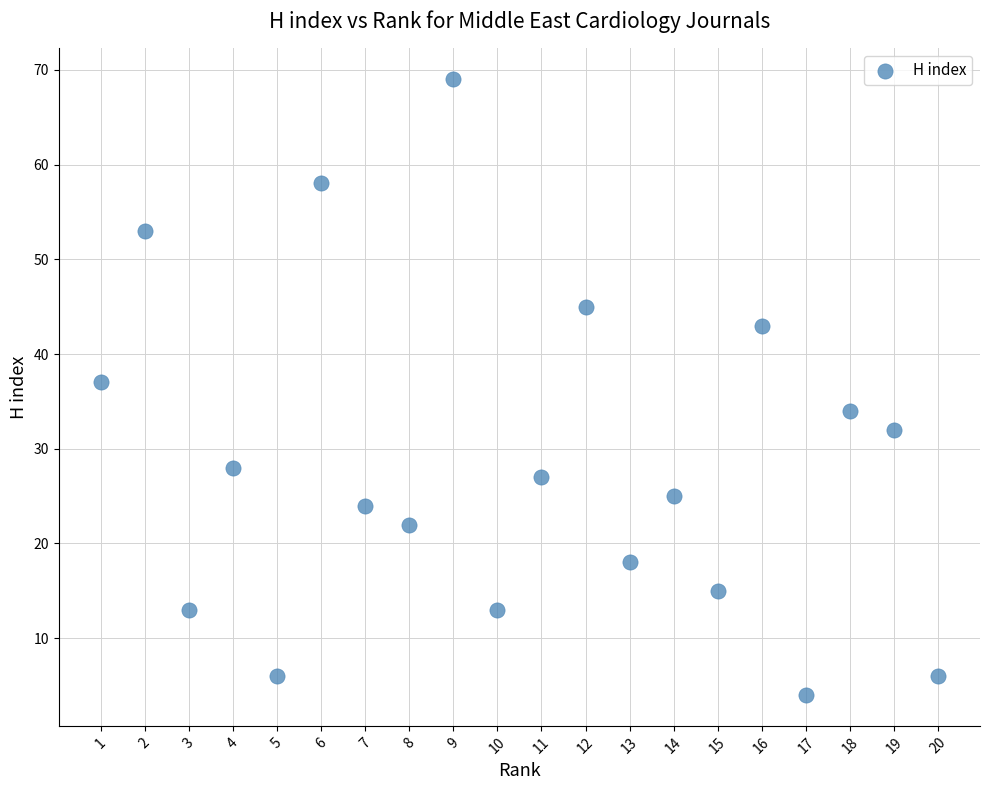

What is the range of X values (max minus min)?

19